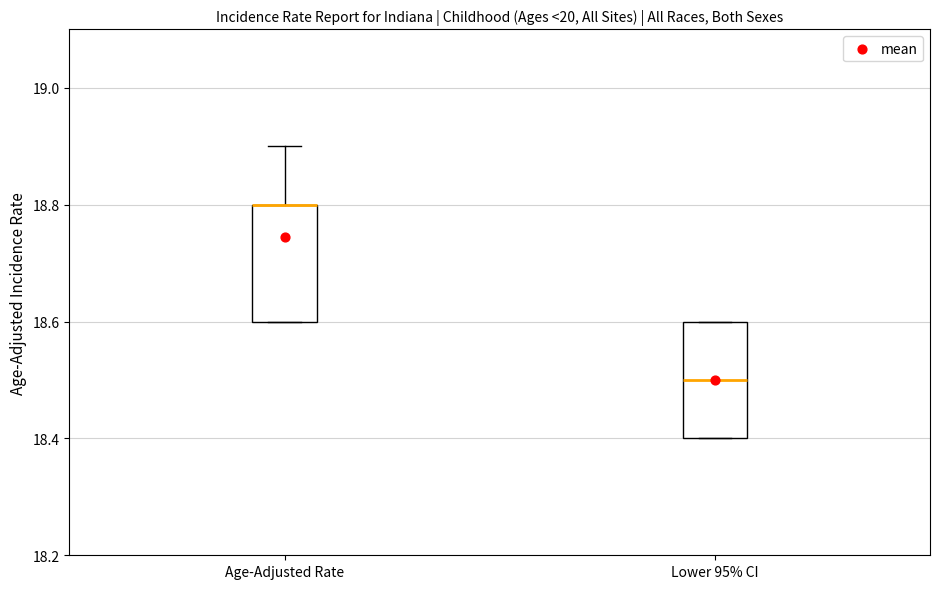

Reading left to right, transcribe this box plot: for each box, give where its median line is, the range the box spans, and where its two whiskers end, as read against the y-axis. The values are not printed on the chart, so give them approximately, as read against the axis.

Age-Adjusted Rate: median 18.8 (drawn on the box's upper edge), box 18.6 to 18.8, whiskers 18.6 to 18.9
Lower 95% CI: median 18.5, box 18.4 to 18.6, whiskers 18.4 to 18.6